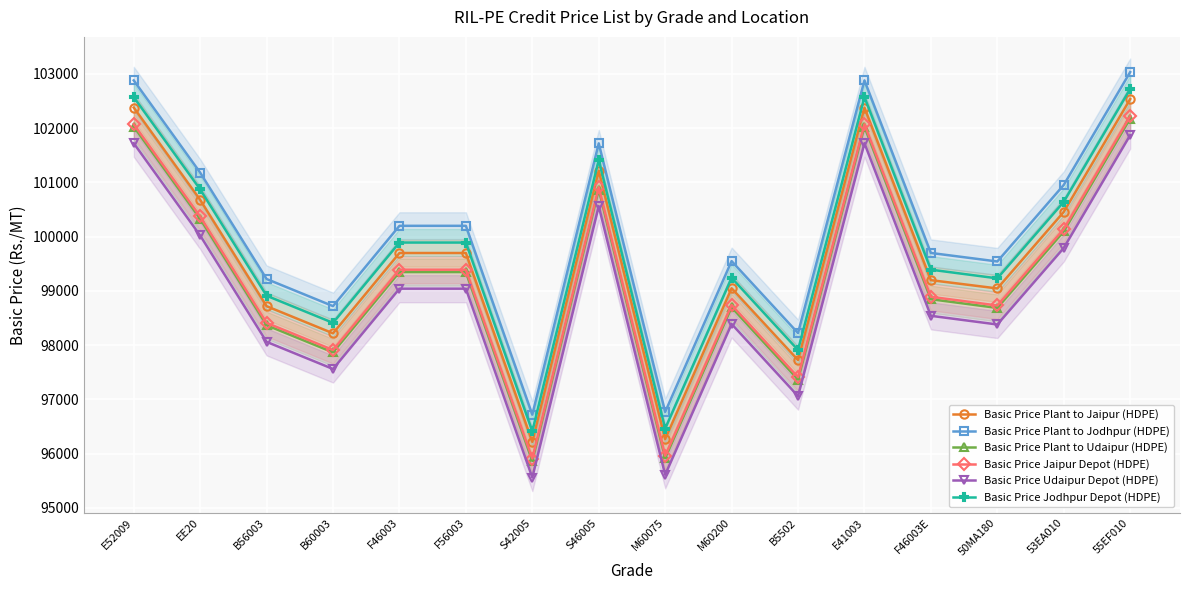

What is the total value across all series at B60003?

588681